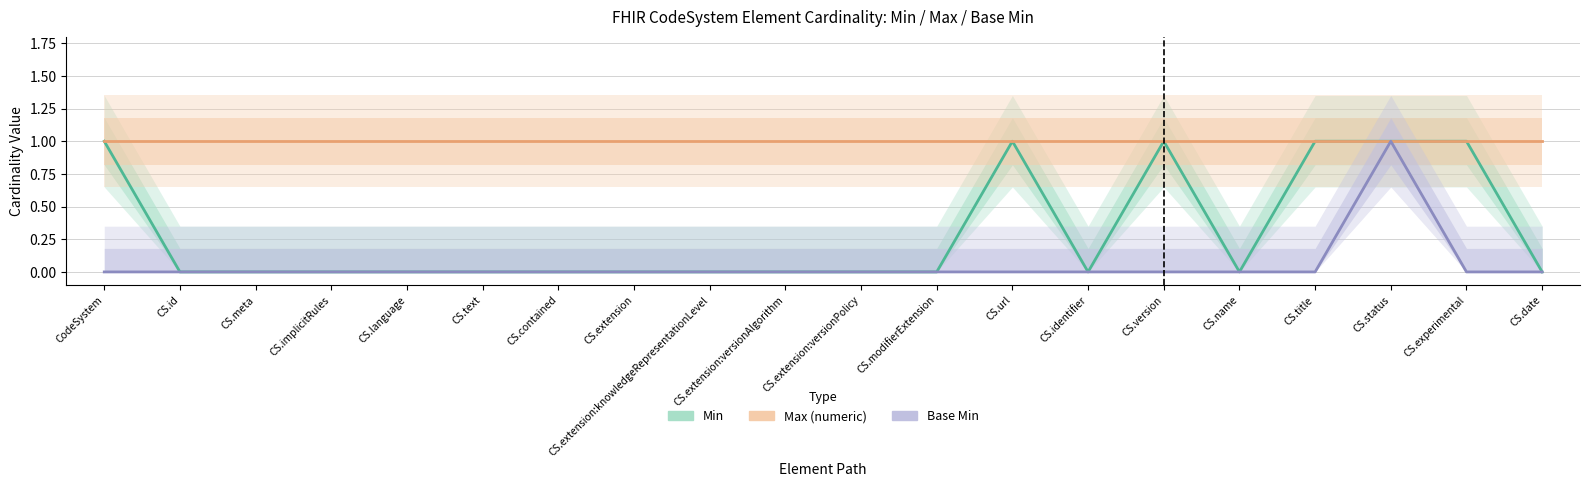

How many series are shown in this chart?

3